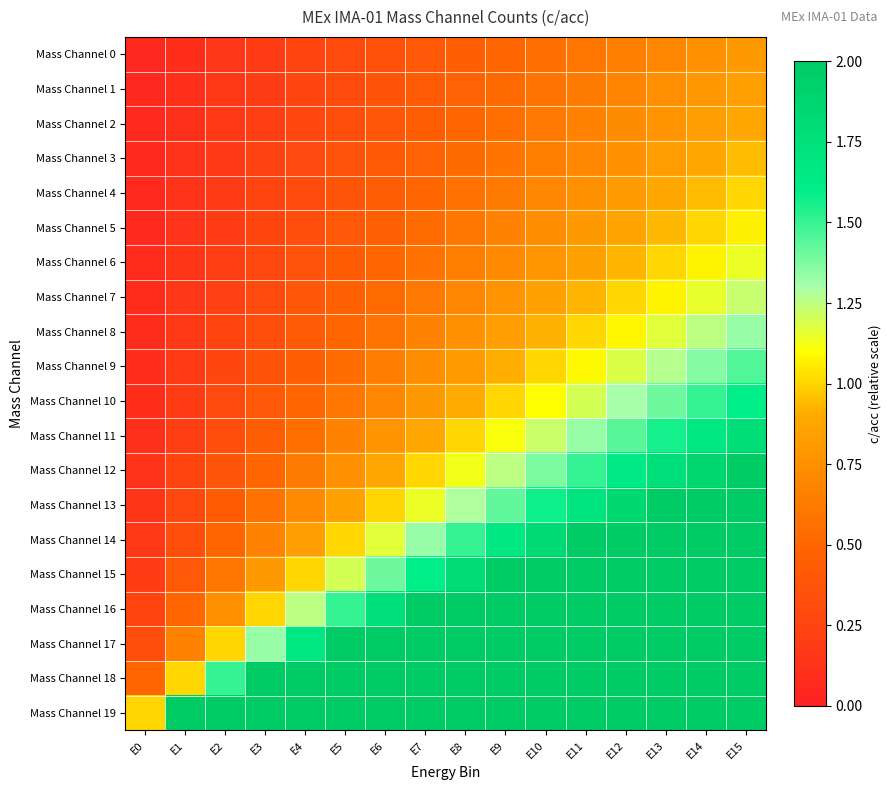

How many distinct data groups are displayed?

20